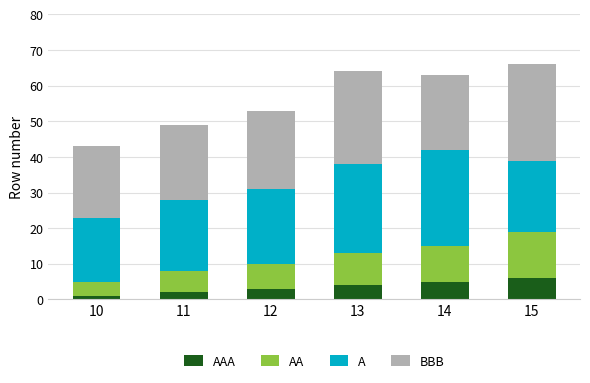

What is the total value across all series at 11?

49